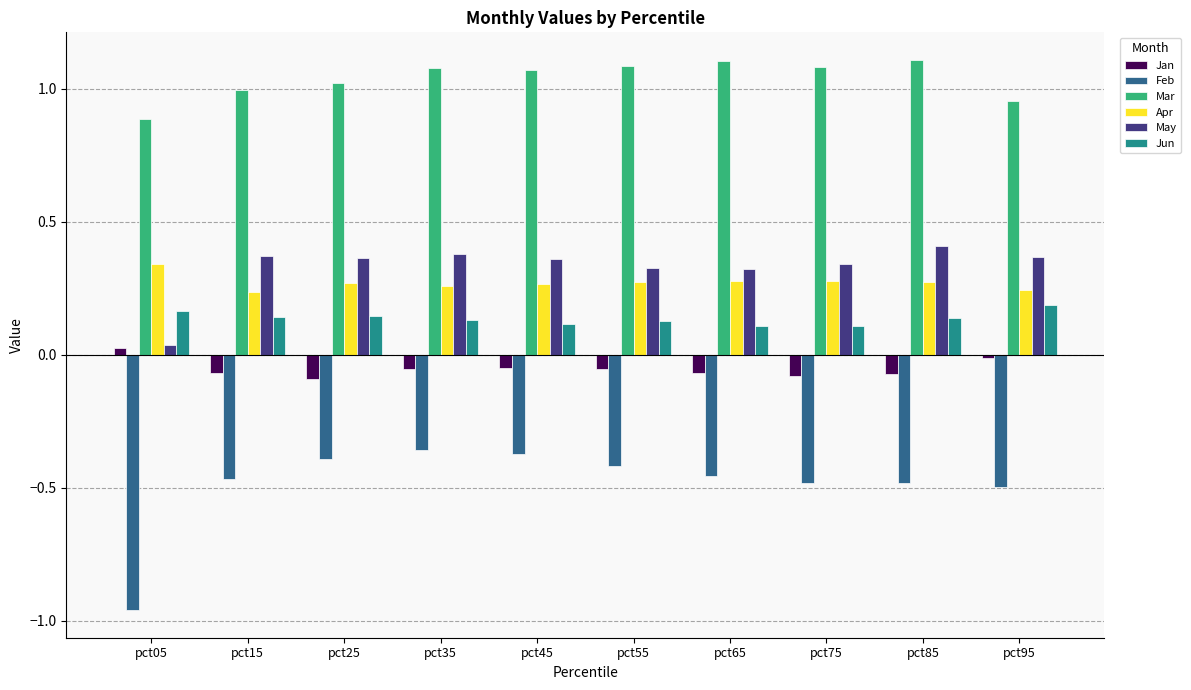

Which series has the largest total across all categories?

Mar